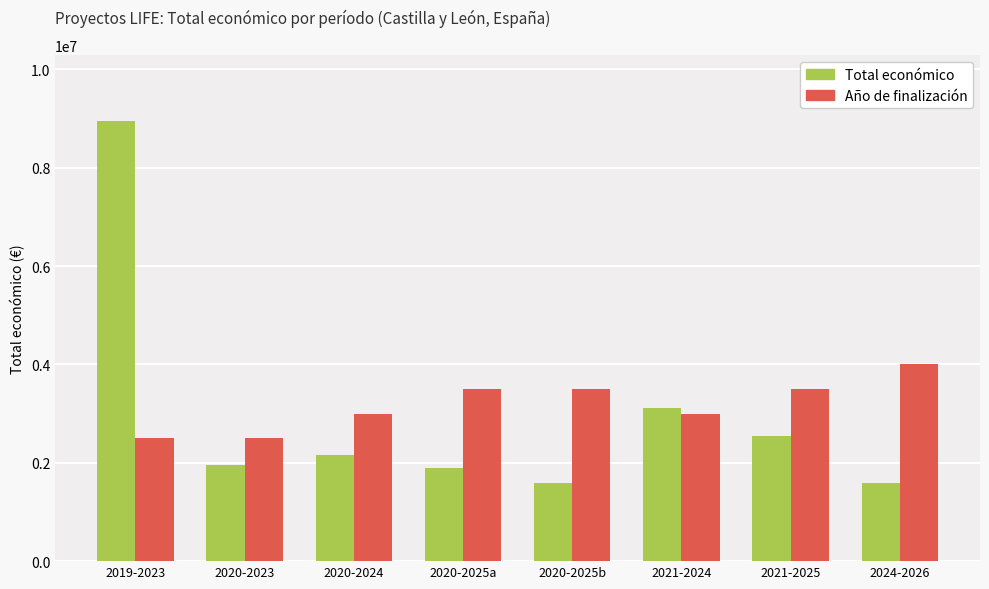

What is the difference between the highest and lowest values at 2020-2025b?

1908412